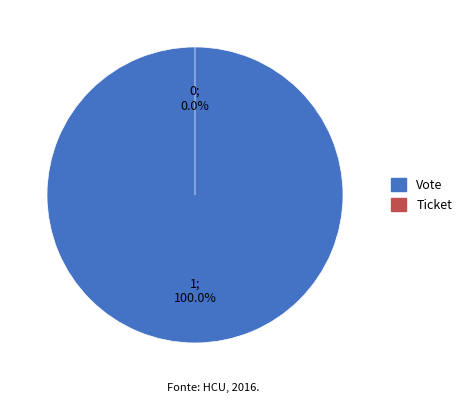

To the nearest percent, what is the average slice percentage?

50%